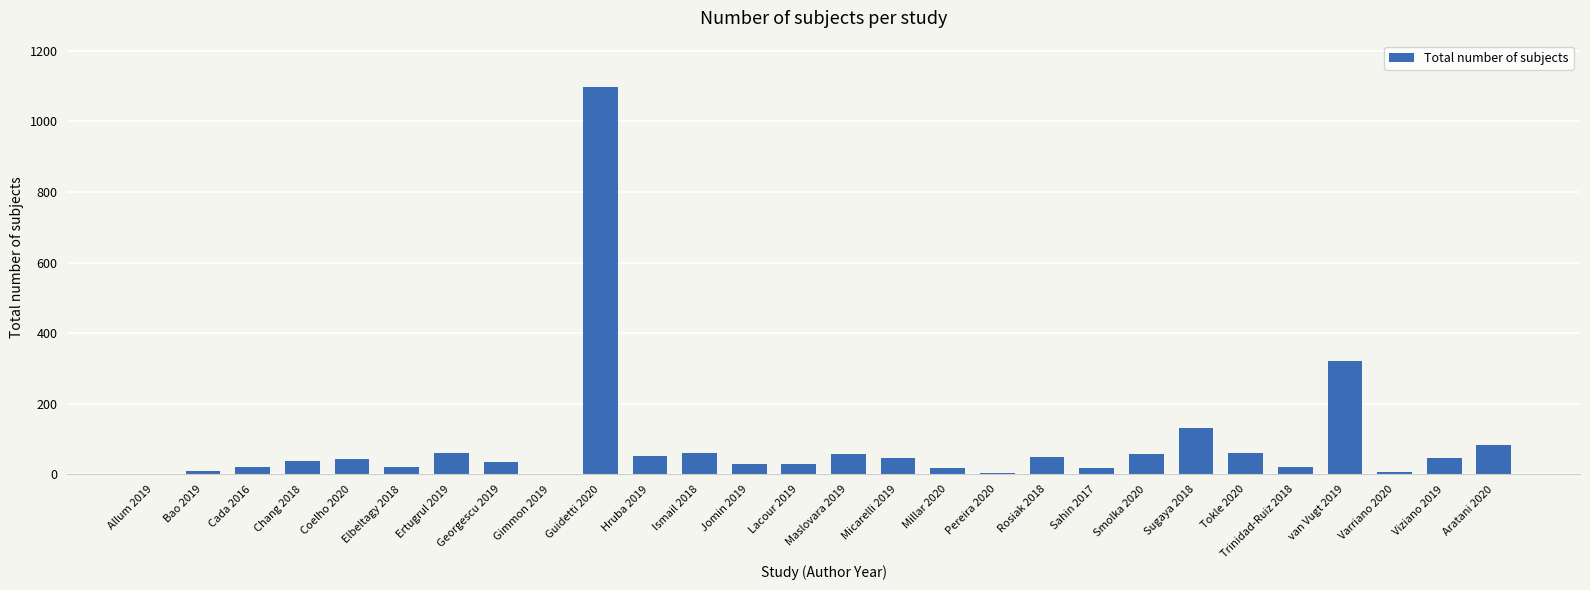

What value does the data have at Viziano 2019?

47